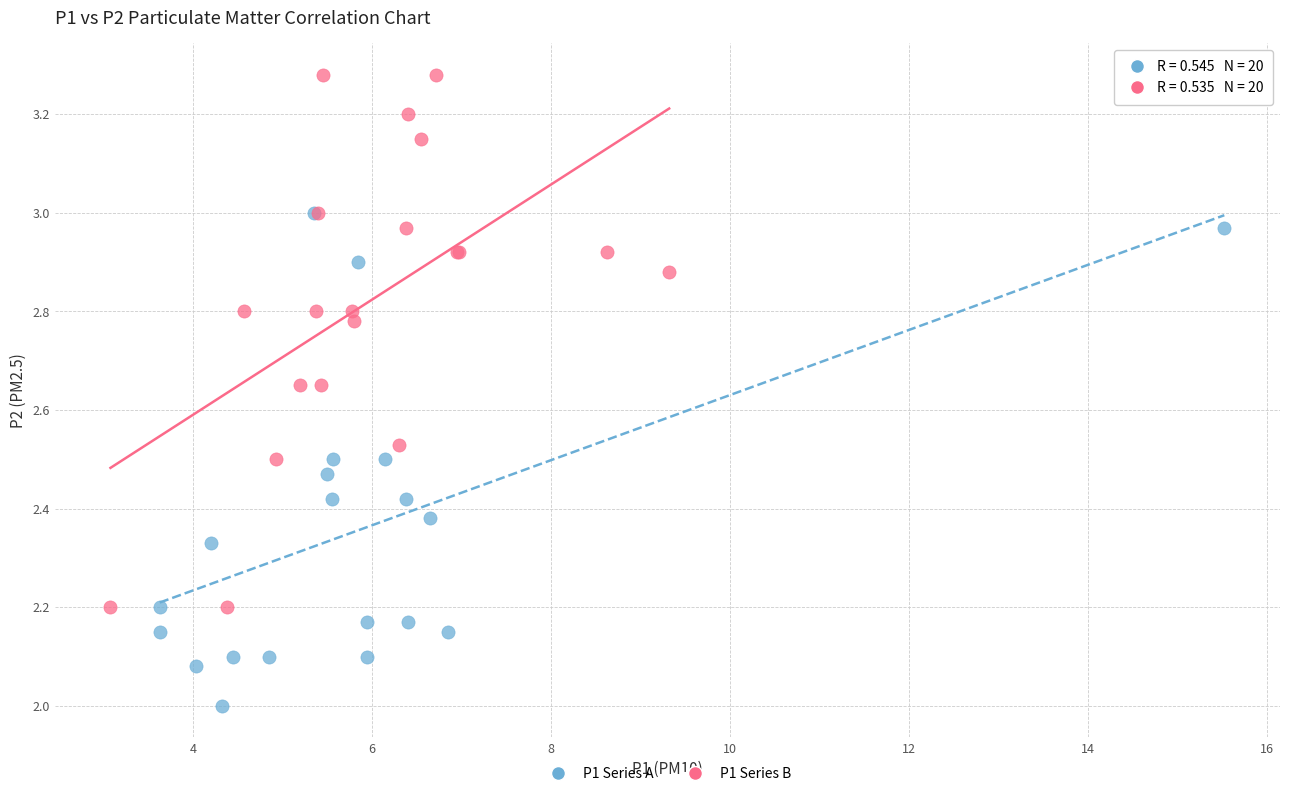

Which series has the largest Y range (max minus min)?

P1 Series B